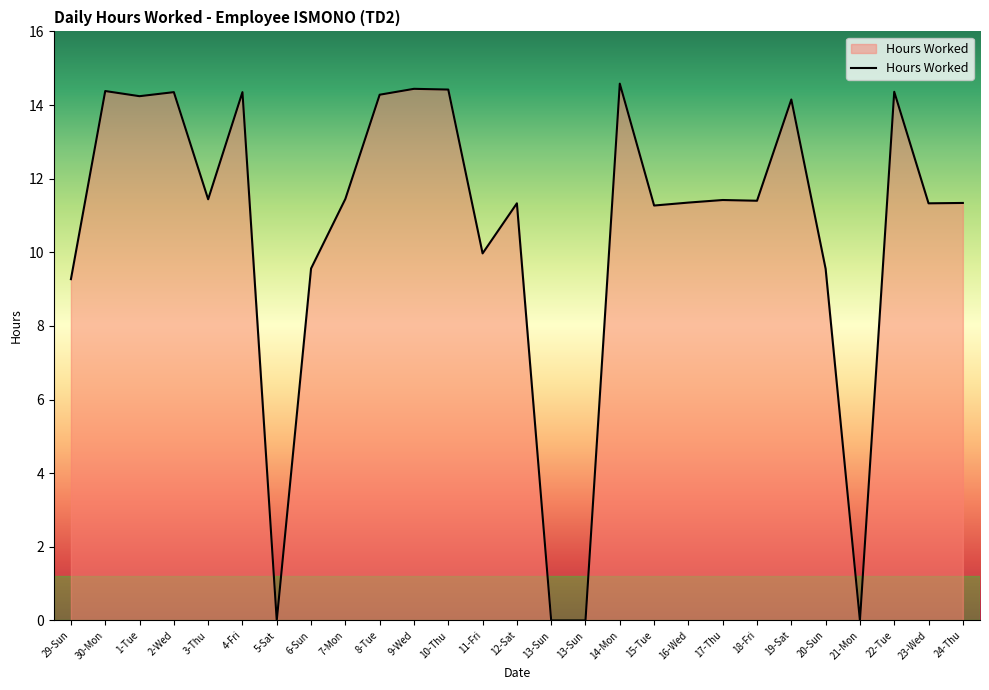

Which category has the lowest value across all series?

5-Sat